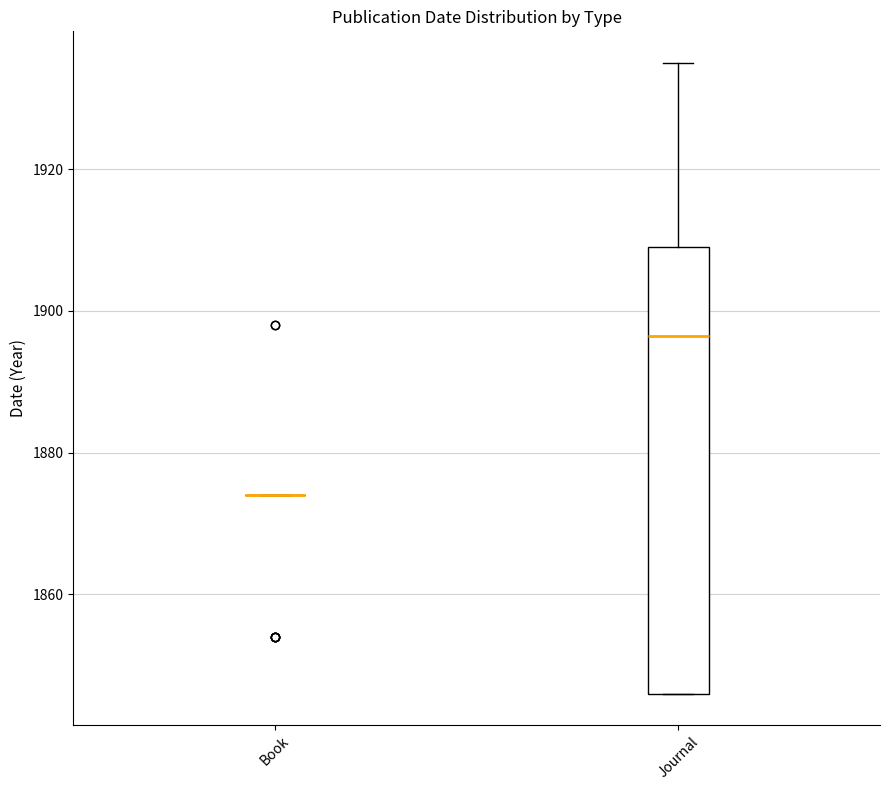

Reading left to right, read every box against the y-axis: the position of its median line, the range the box covers, and the ends of its whiskers. The values are not printed on the chart, so give them approximately, as read against the axis.

Book: box collapsed to a line at 1874, whiskers 1874 to 1874
Journal: median 1896, box 1846 to 1910, whiskers 1846 to 1936